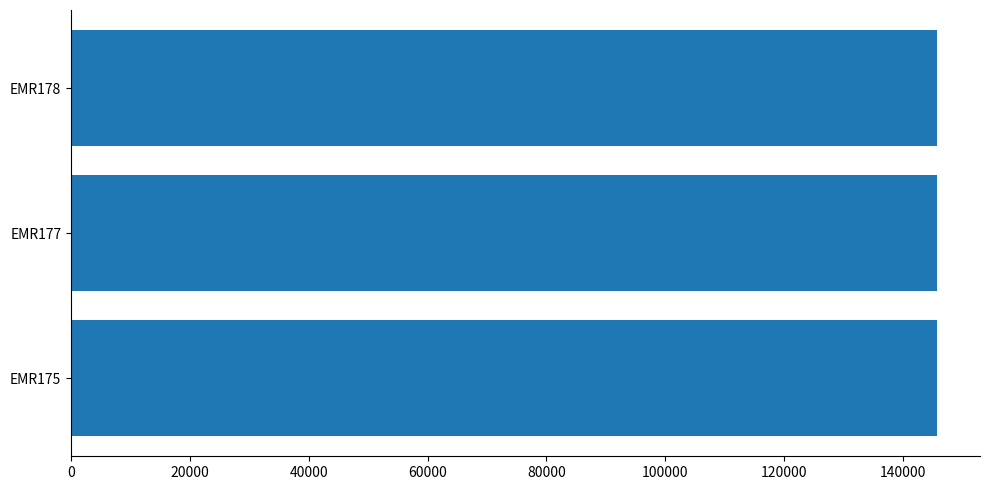

What is the sum of all values?

436925